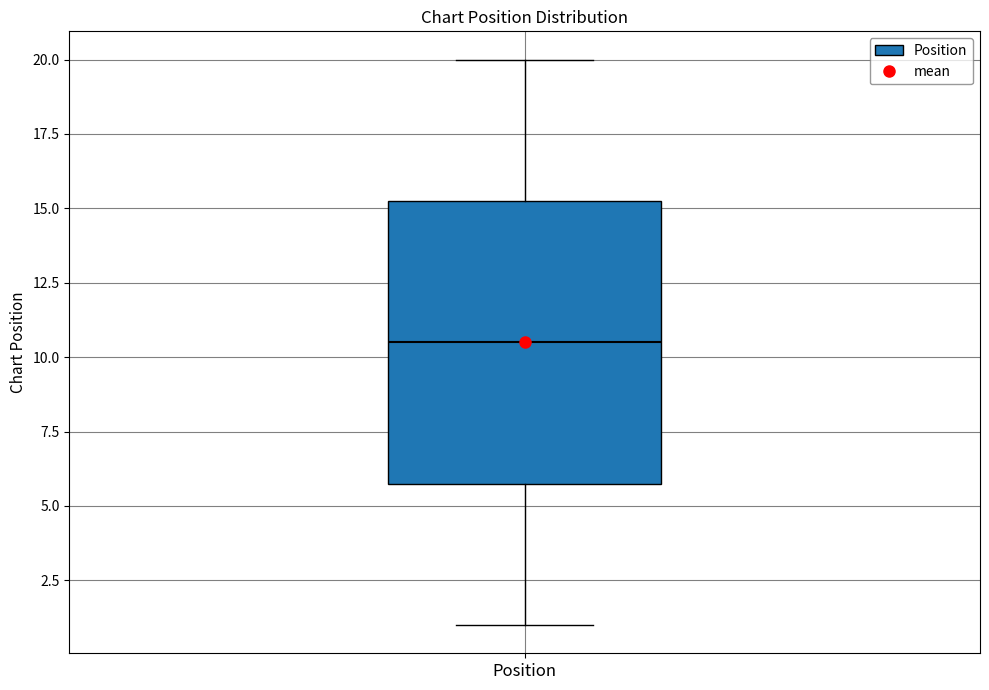

Transcribe this box plot: give where the median line is, the range the box spans, and where the two whiskers end, as read against the y-axis. The values are not printed on the chart, so give them approximately, as read against the axis.

median 10.5, box 6.0 to 15.5, whiskers 1.0 to 20.0